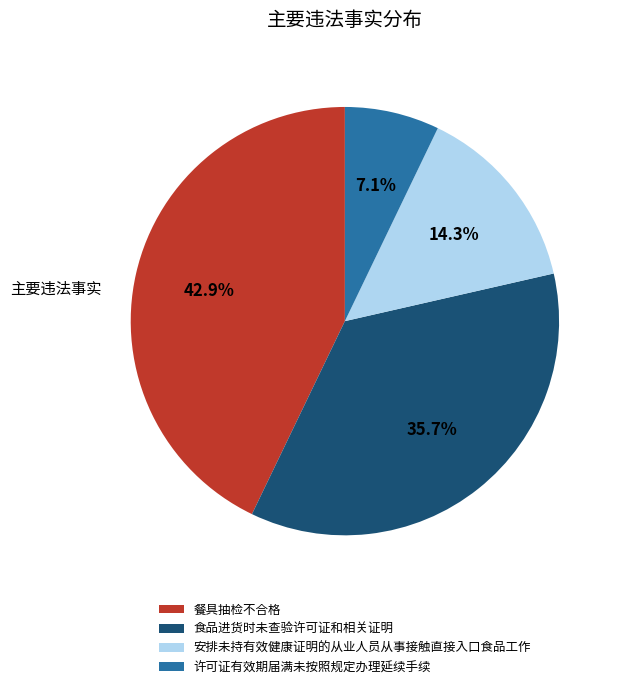

What percentage is the 安排未持有效健康证明的从业人员从事接触直接入口食品工作 slice, to the nearest percent?

14%